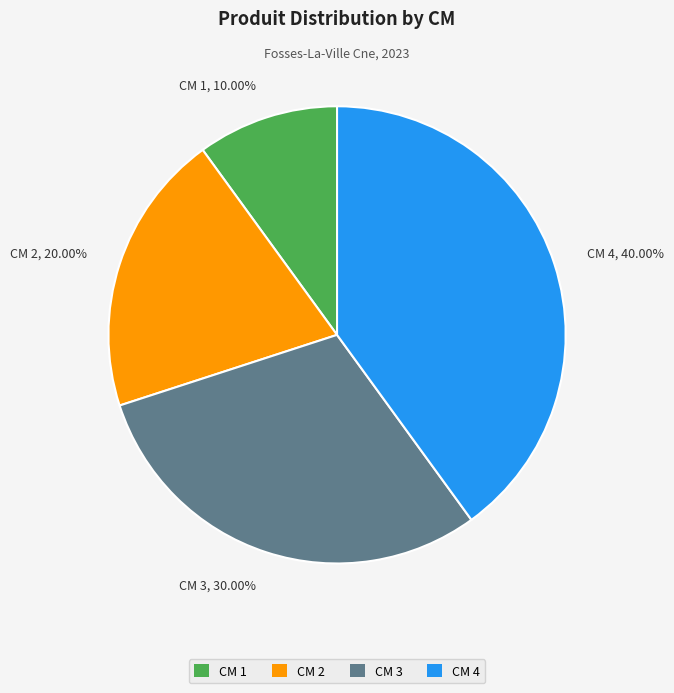

Is CM 1, 10.00% the majority of the pie?

No